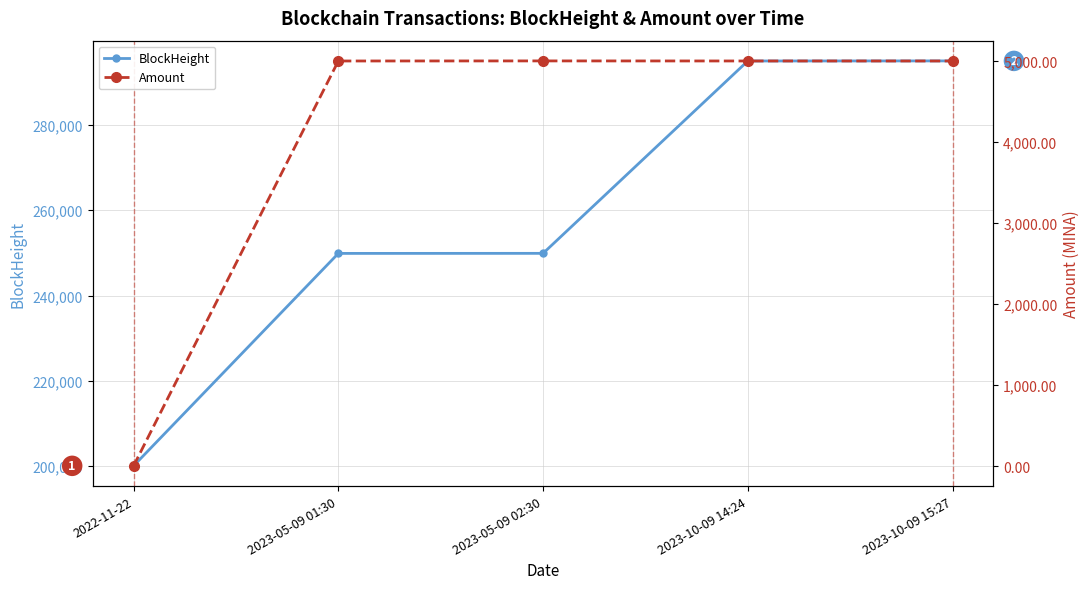

The BlockHeight series shows 345708.9 at 2022-11-22. True or false?

False